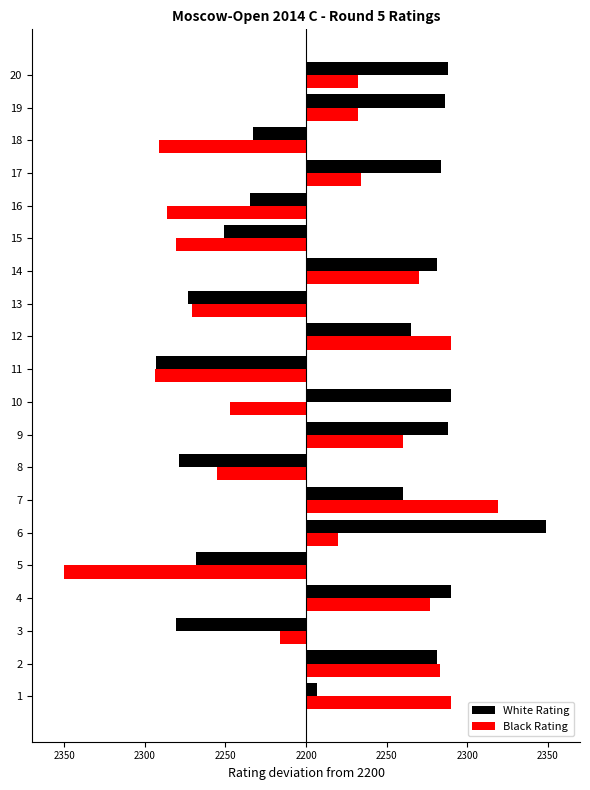

What is the difference between the maximum and minimum values in the Black Rating series?

269